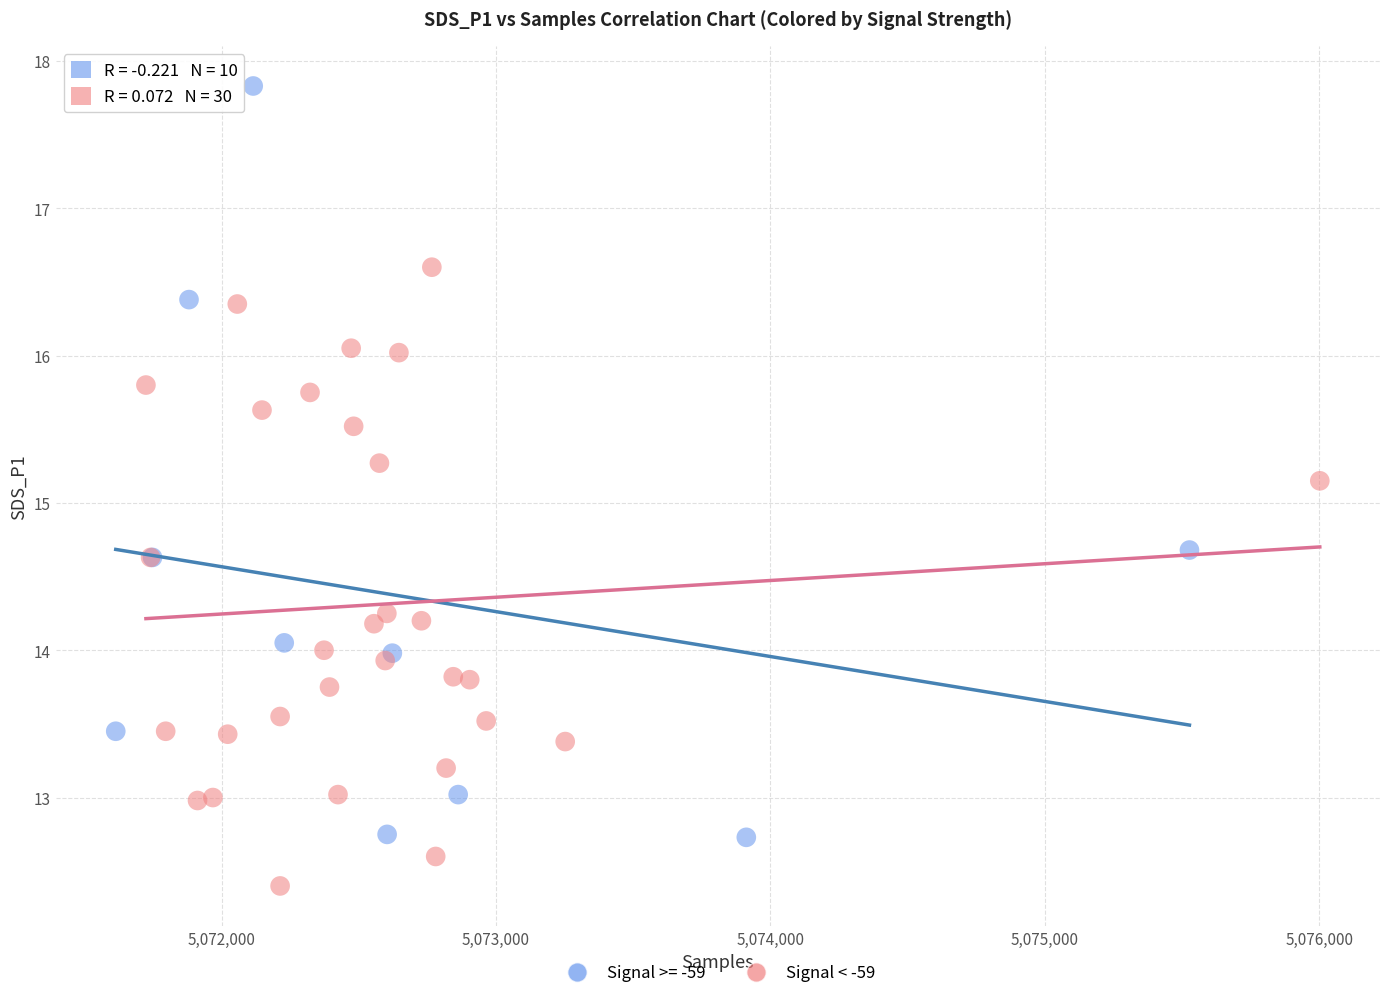

Which series contains the lowest Y value?

Signal < -59